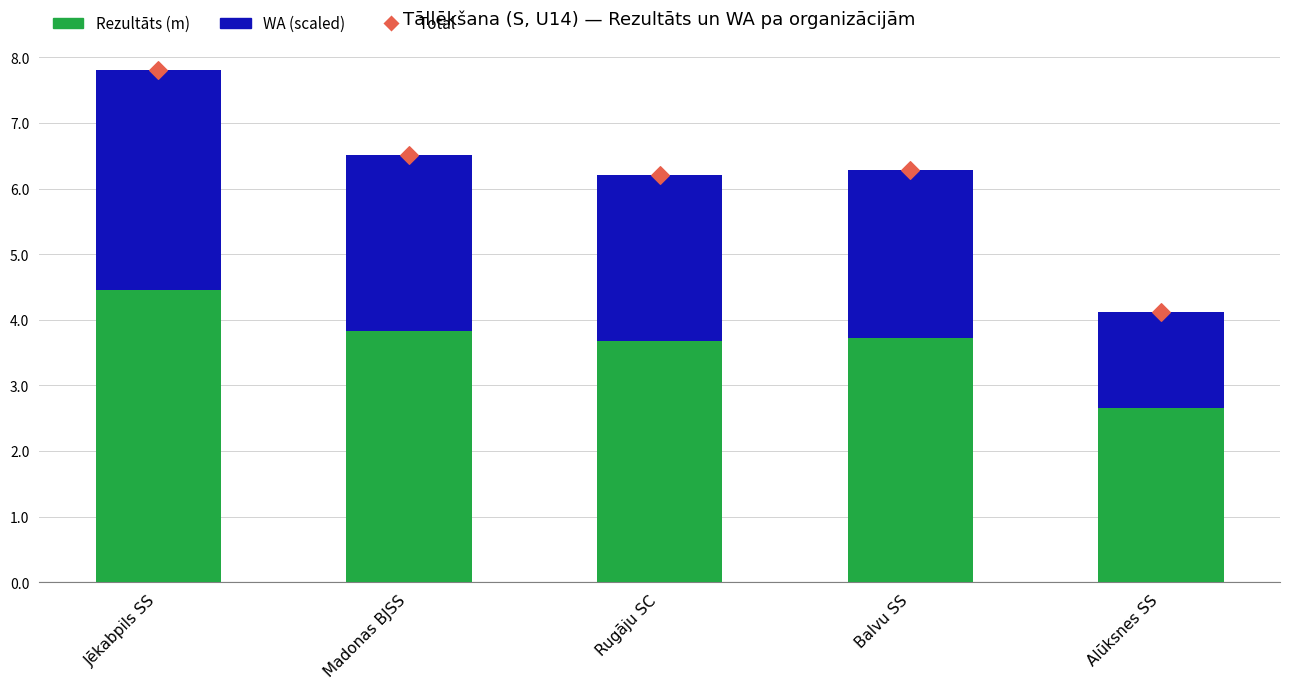

Which series has the largest Y range (max minus min)?

Total